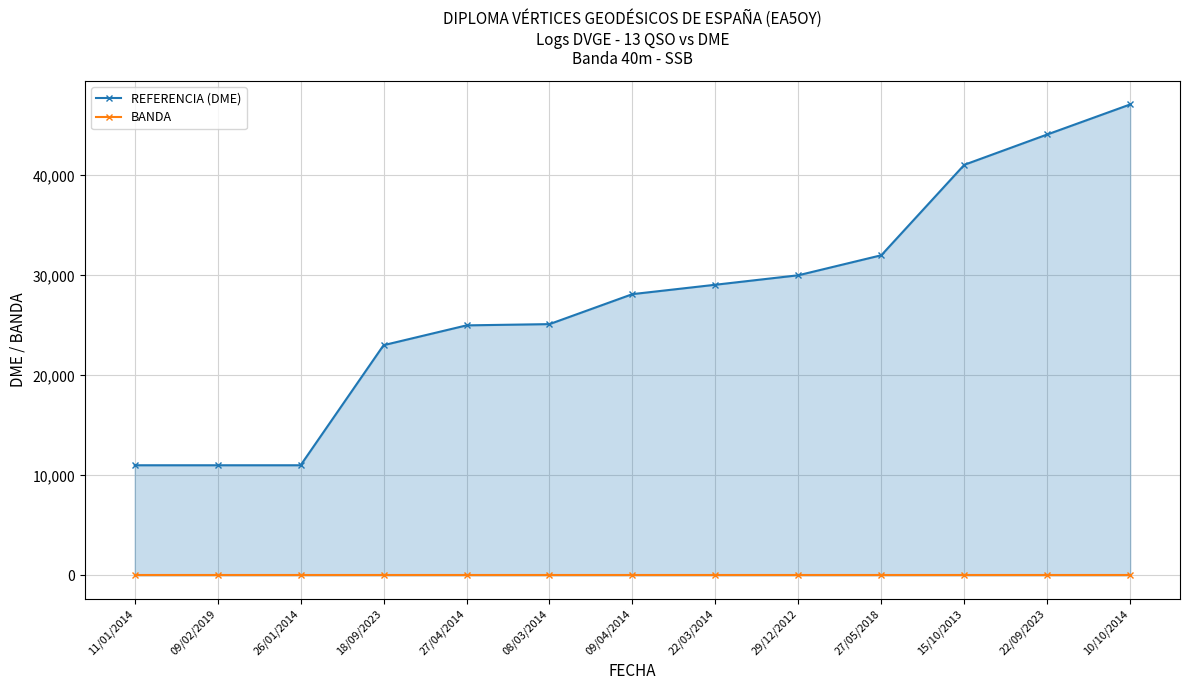

At which label does REFERENCIA (DME) first exceed 28132?

22/03/2014